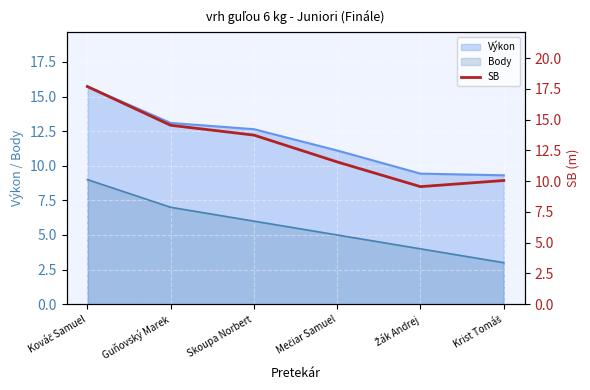

Where is the first local minimum?

Žák Andrej